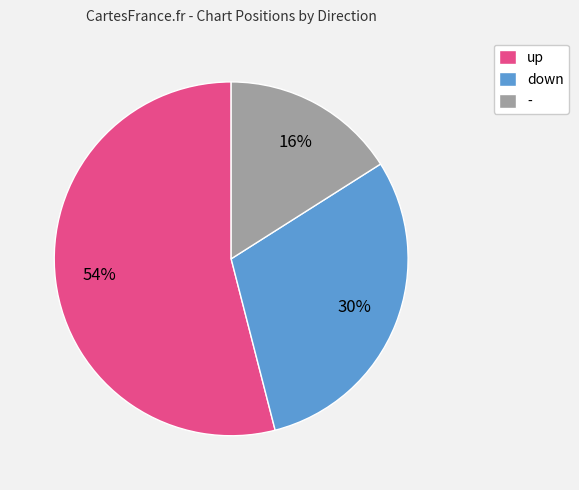

Is there a majority slice in this chart?

Yes